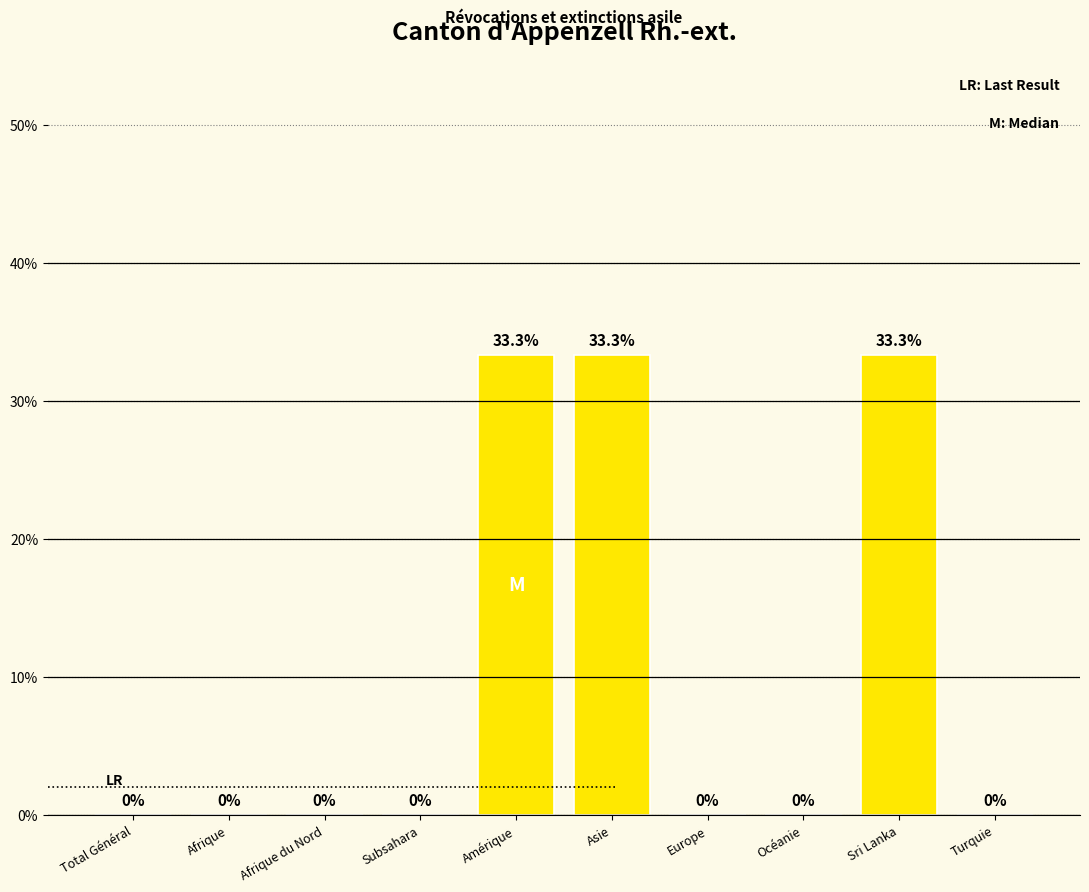

Reading left to right, list all the values displayed in this chart.

Total Général=0.0	Afrique=0.0	Afrique du Nord=0.0	Subsahara=0.0	Amérique=33.3	Asie=33.3	Europe=0.0	Océanie=0.0	Sri Lanka=33.3	Turquie=0.0